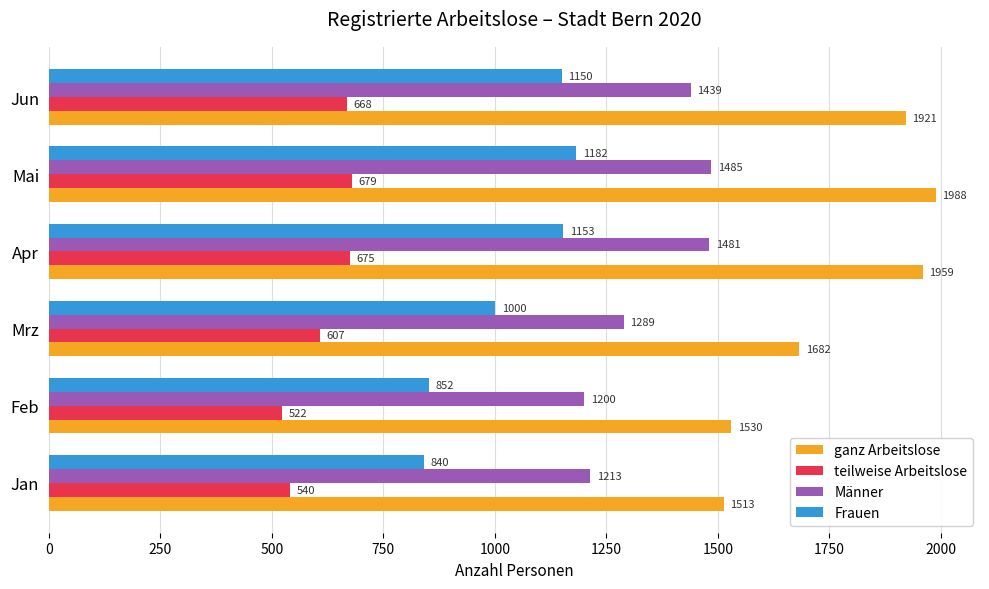

What are all the series names shown in the legend?

ganz Arbeitslose, teilweise Arbeitslose, Männer, Frauen